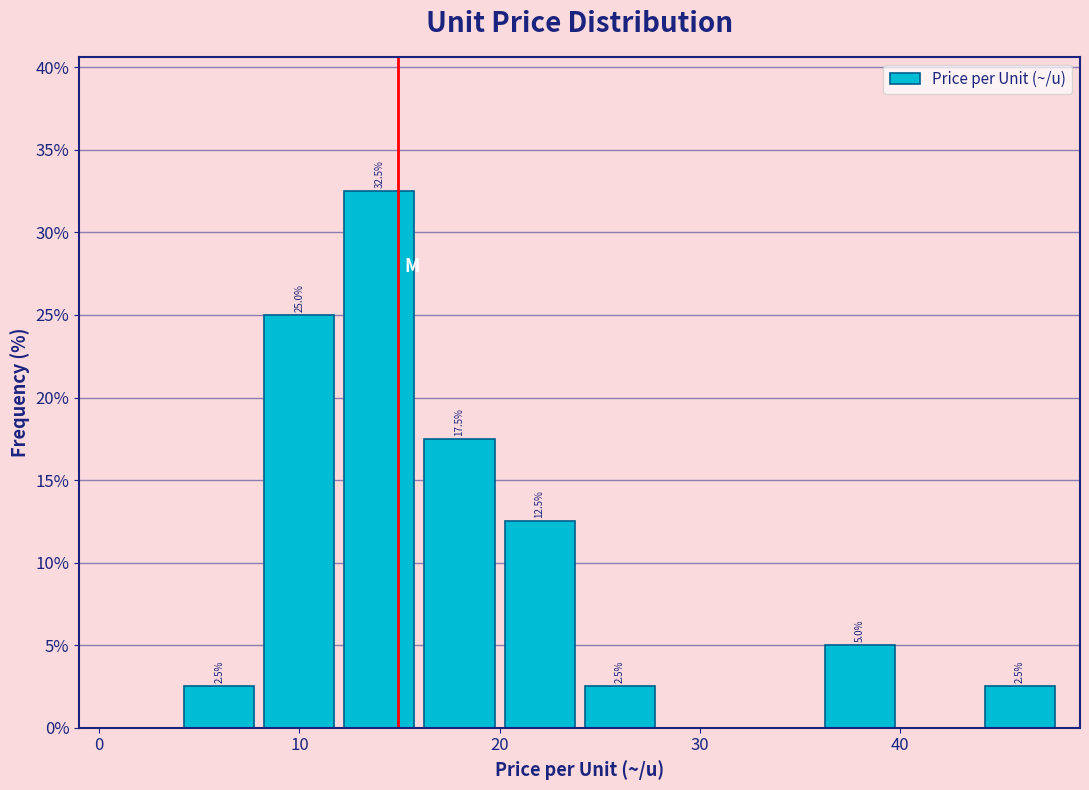

Which range on the x-axis has the tallest bar?

12 to 16